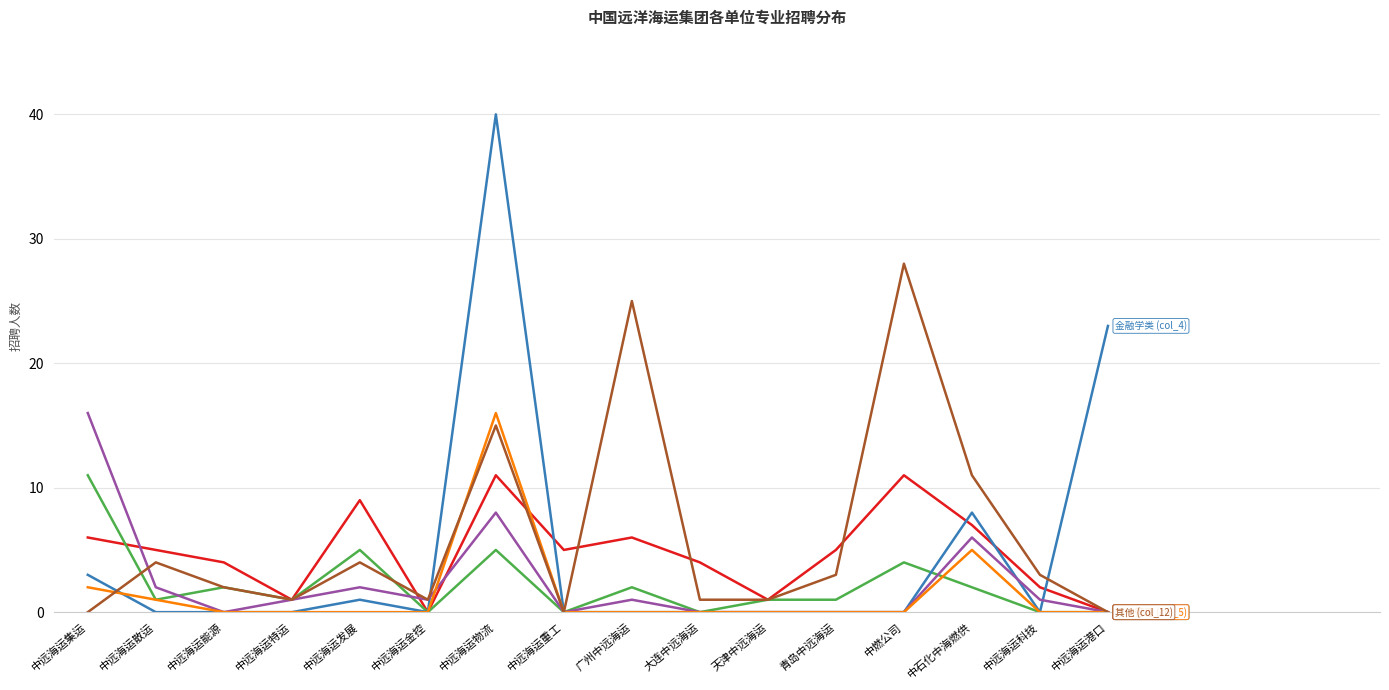

What position from the left is 中远海运物流?

7